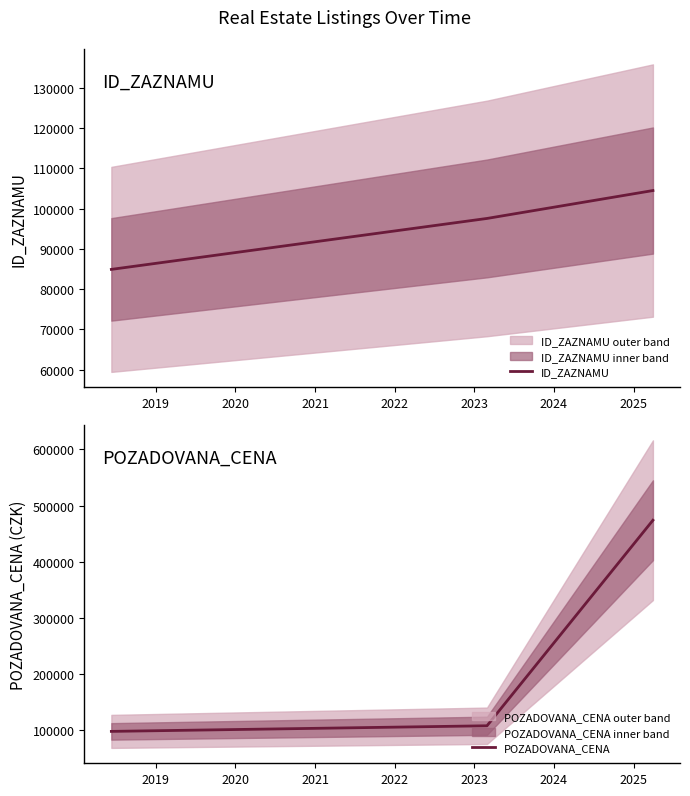

Does the chart have visible grid lines?

No